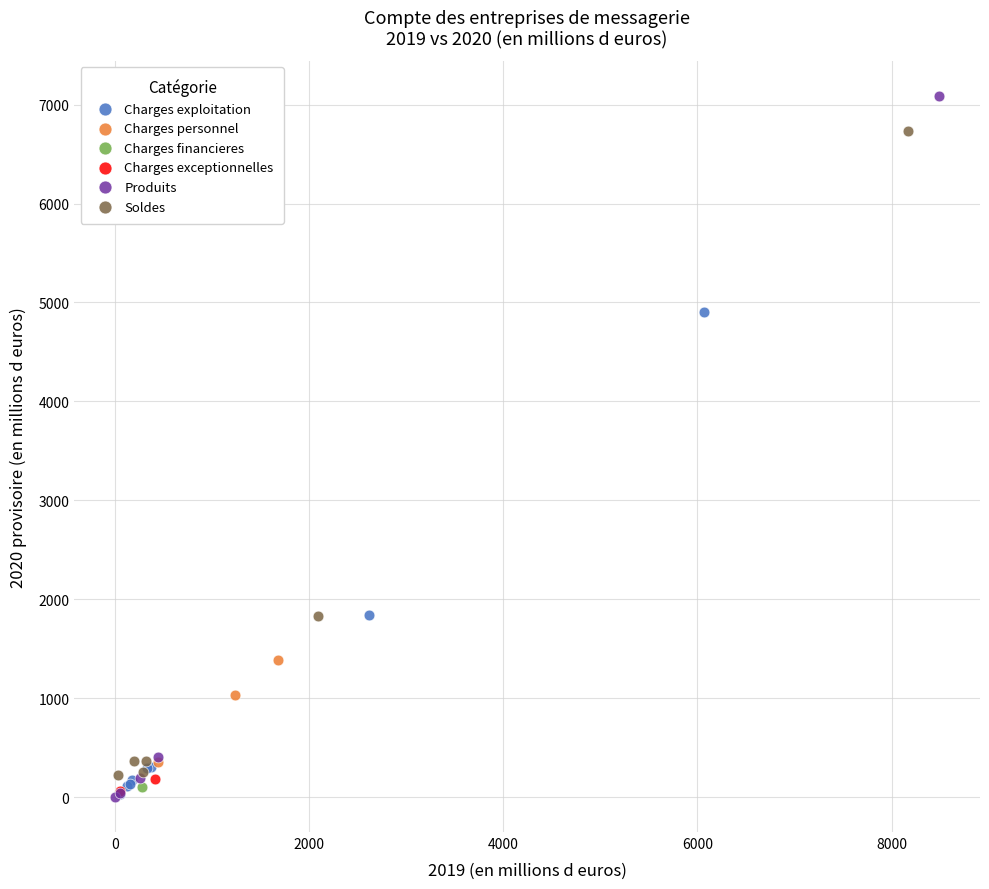

What are all the series names shown in the legend?

Charges exploitation, Charges personnel, Charges financieres, Charges exceptionnelles, Produits, Soldes